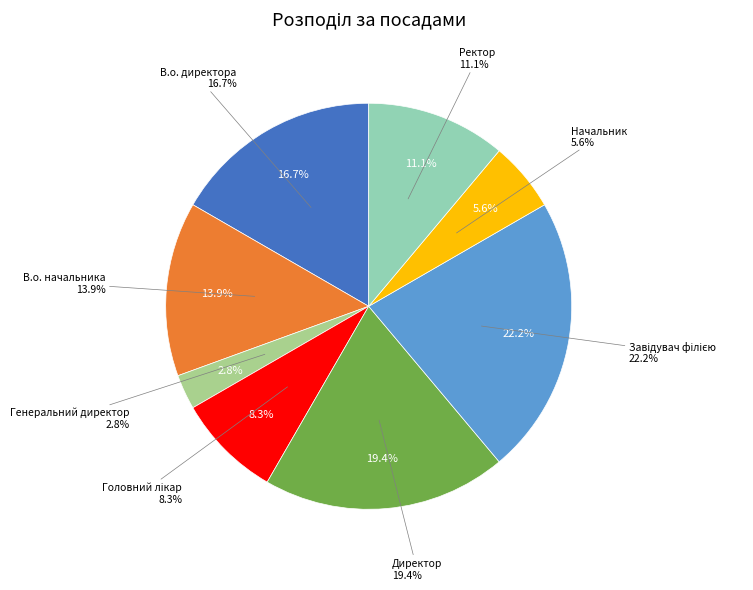

Is there a majority slice in this chart?

No